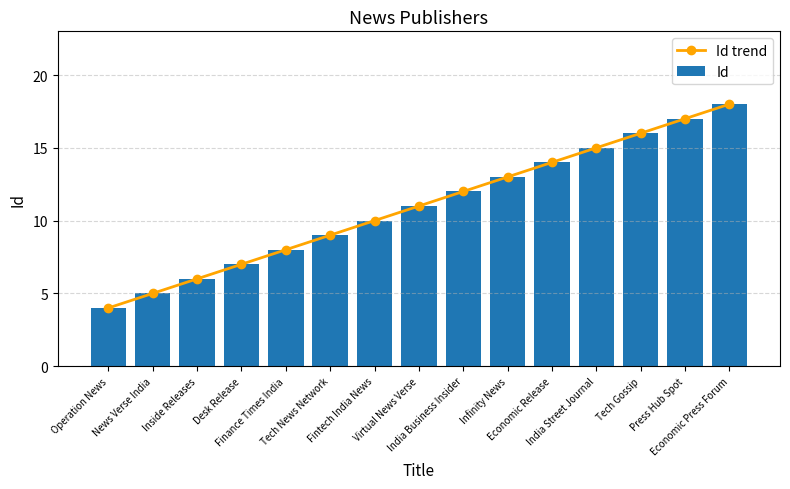

At which label does Id trend reach its minimum?

Operation News